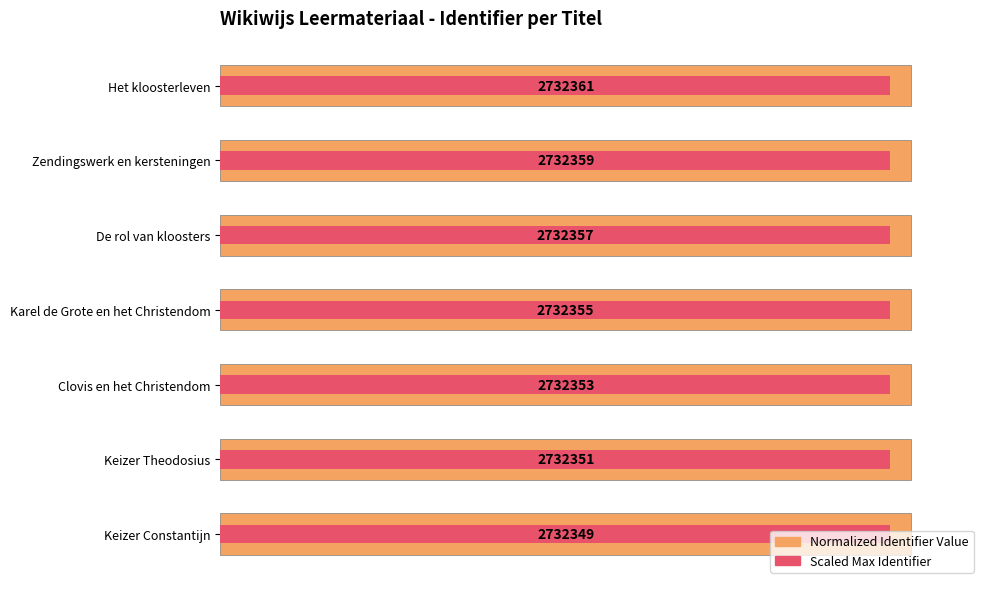

What is the sum of all Normalized Identifier Value values?

700.0